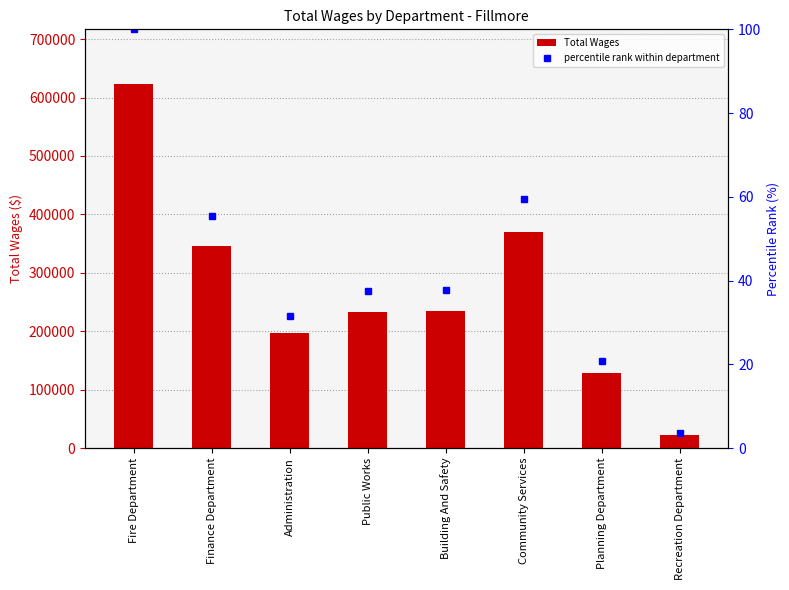

What position from the right is Planning Department?

2